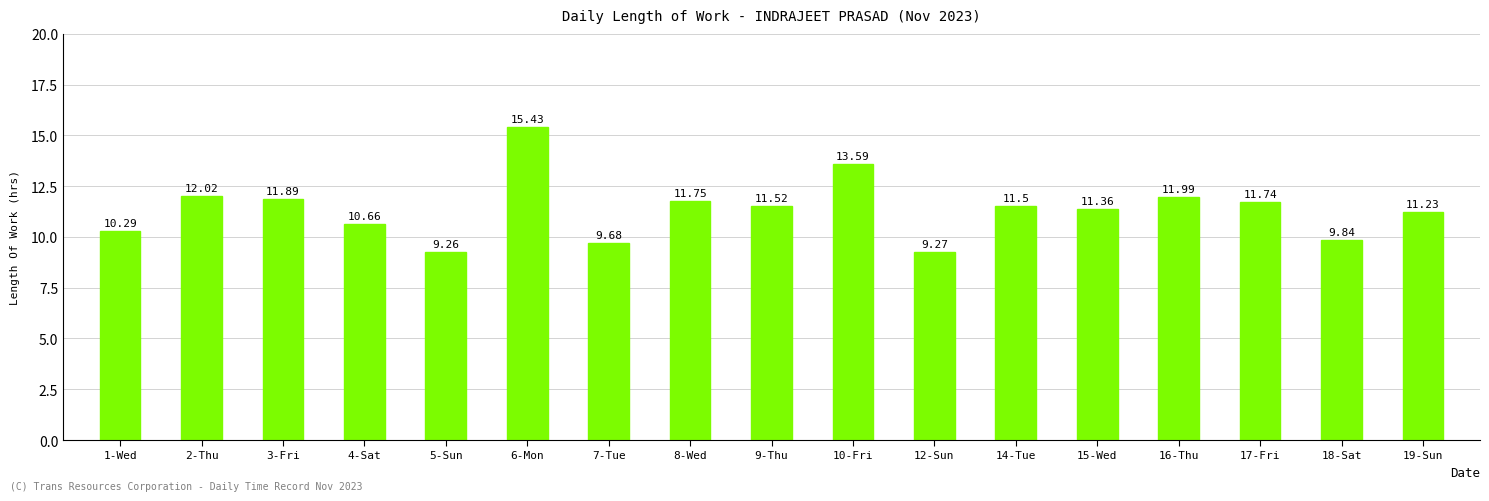

What is the value of the 7th bar from the left?

9.7